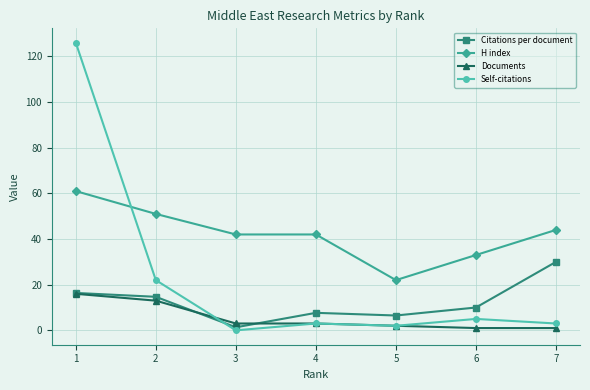

What is the difference between the highest and lowest values at 3?

42.0